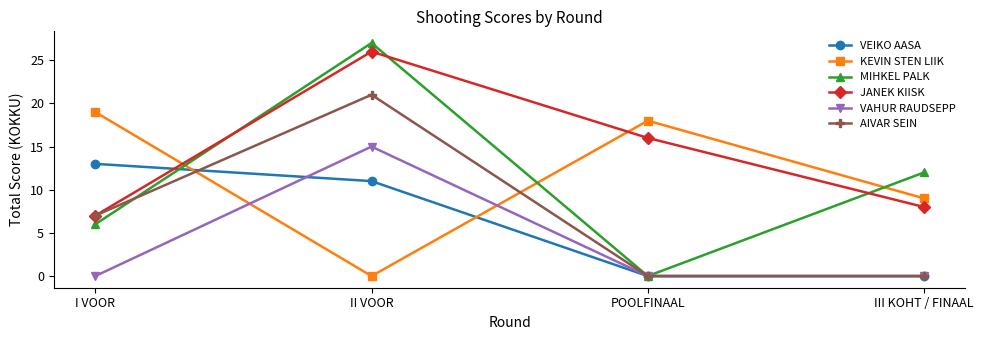

True or false: JANEK KIISK and VAHUR RAUDSEPP cross at least once.

False